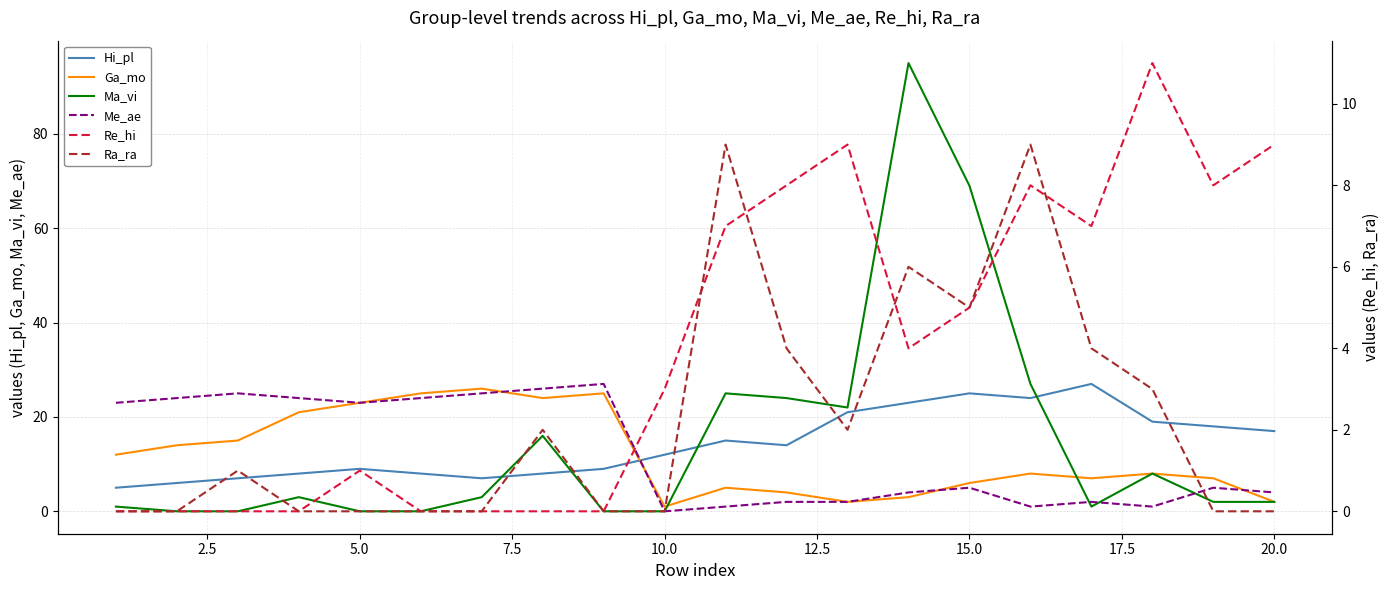

The Me_ae series shows 1 at 15.0. True or false?

False